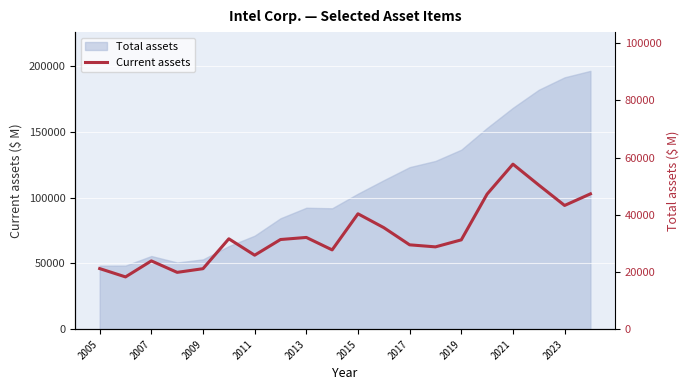

Reading right to left, list all the values displayed in this chart.

47324	43269	50407	57718	47249	31239	28787	29500	35508	40356	27730	32084	31358	25872	31611	21157	19871	23885	18280	21194